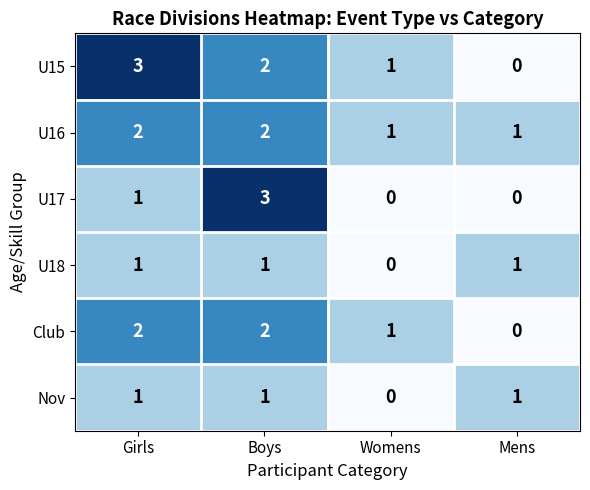

How many categories are shown in the chart?

4